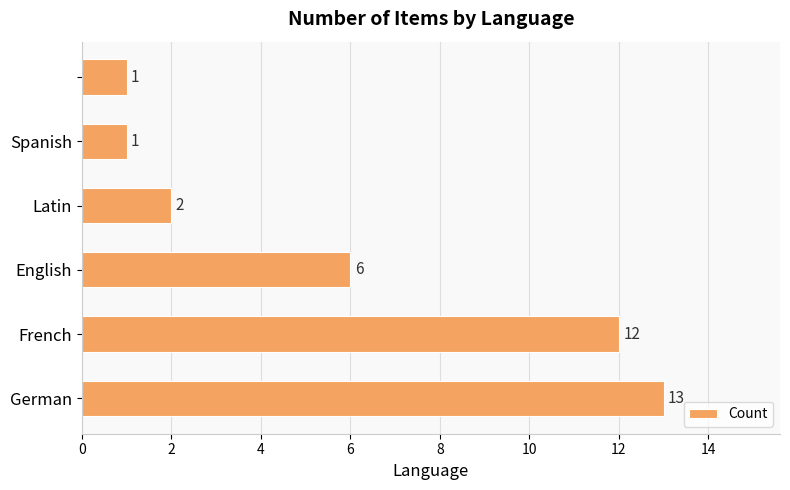

What is the smallest value displayed?

1